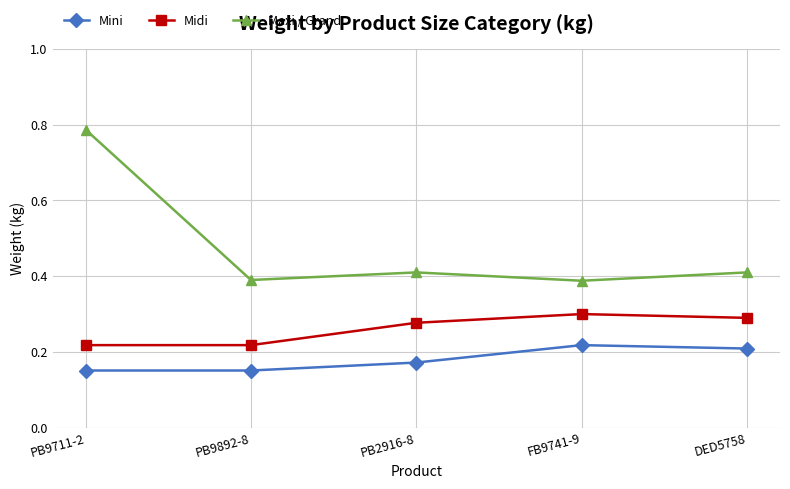

Which category has the highest value across all series?

PB9711-2